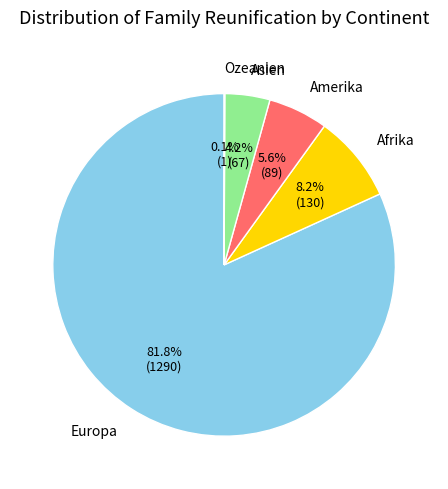

Is there a majority slice in this chart?

Yes